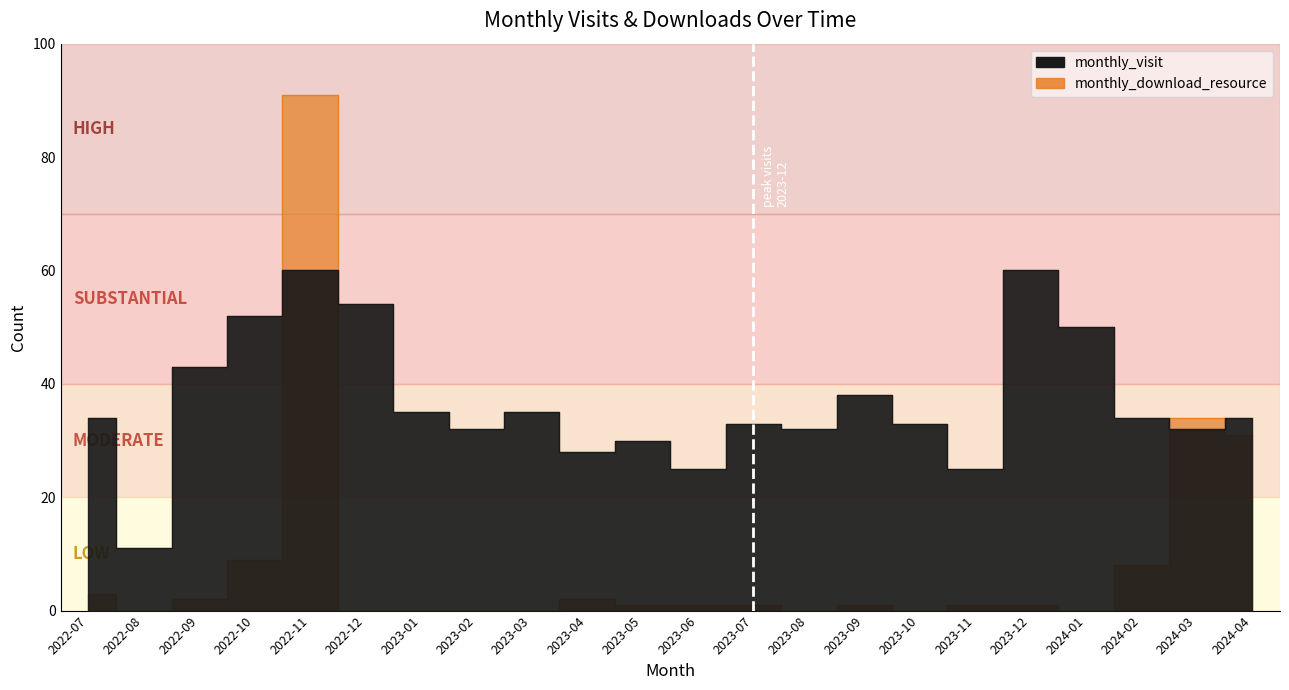

Where is the first local minimum for monthly_visit?

2022-08